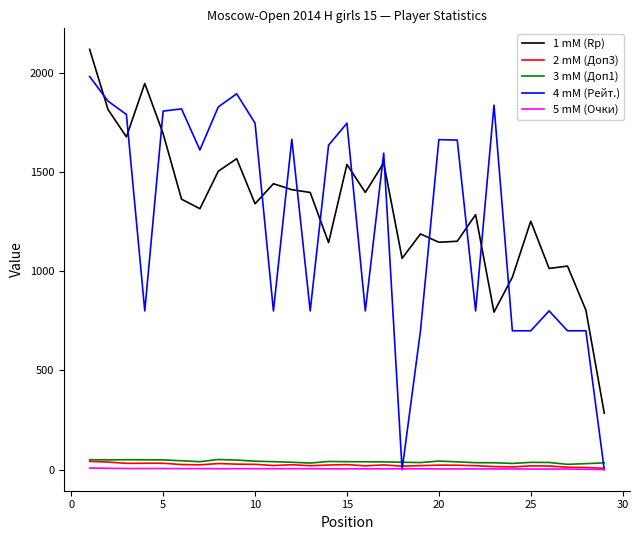

Count the number of categories in the chart.

29